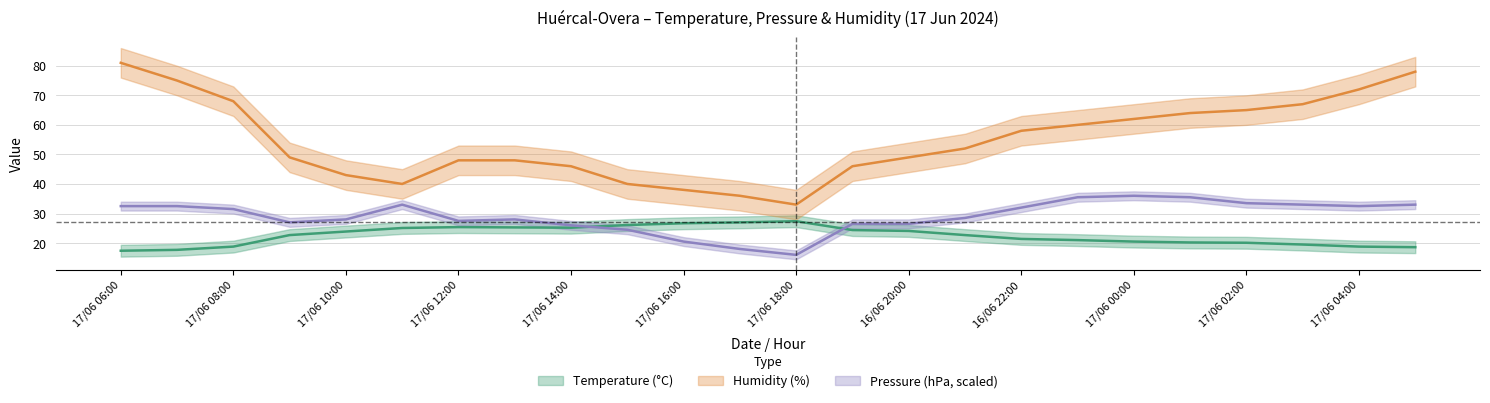

What is the lowest value of the Pressure (hPa) series?

16.0